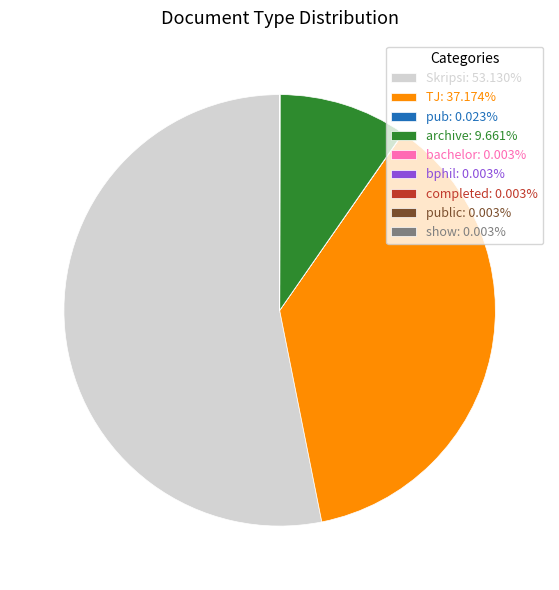

Is there any slice that represents more than half of the pie?

Yes